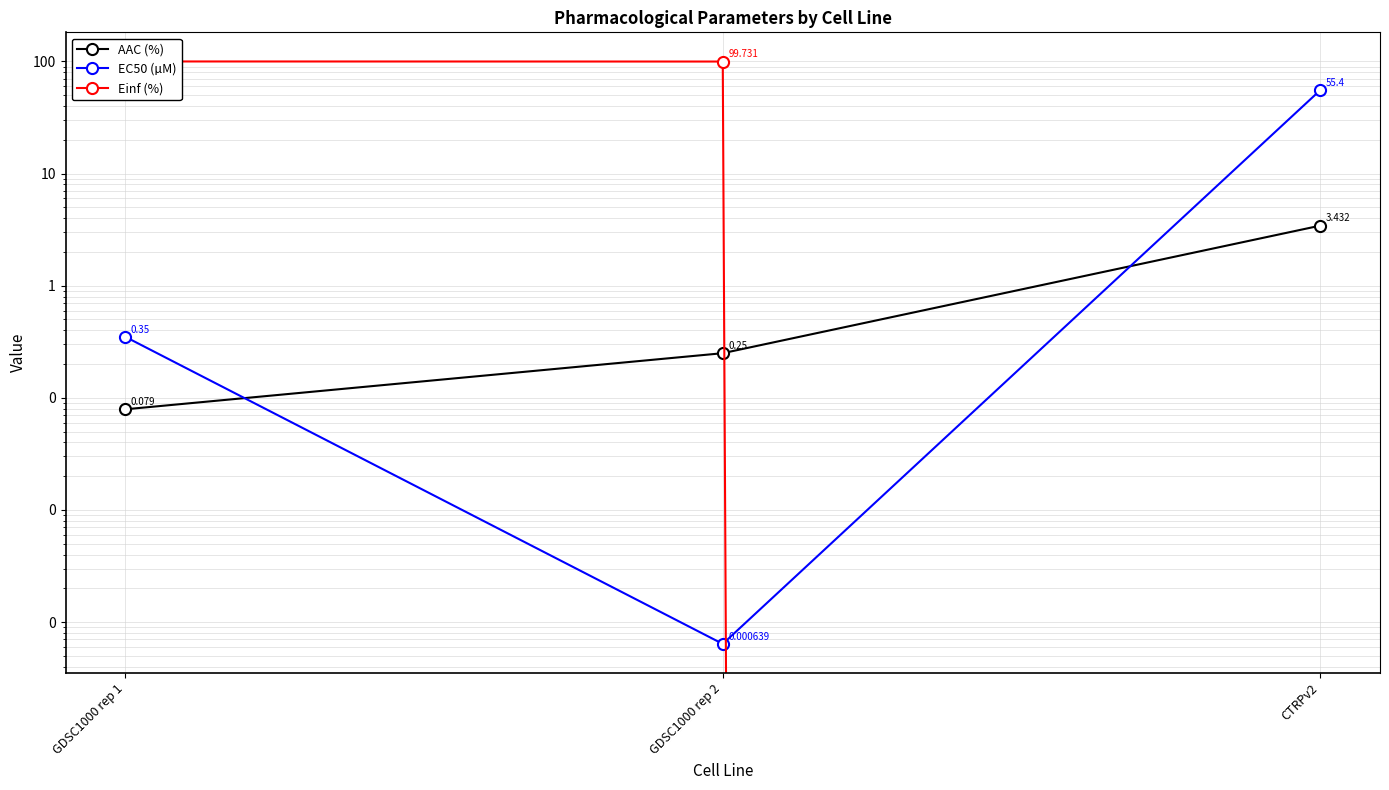

Which label corresponds to the largest value in the chart?

GDSC1000 rep 1